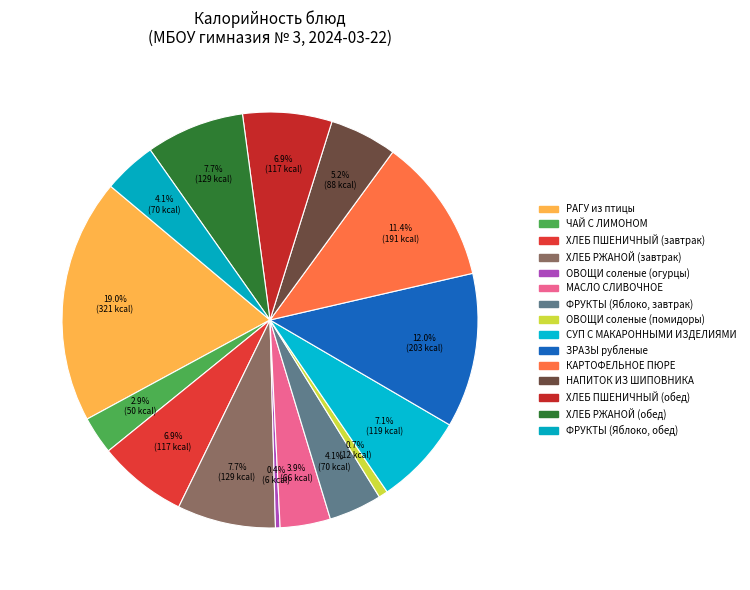

Which has a higher value, НАПИТОК ИЗ ШИПОВНИКА or ХЛЕБ РЖАНОЙ (обед)?

ХЛЕБ РЖАНОЙ (обед)